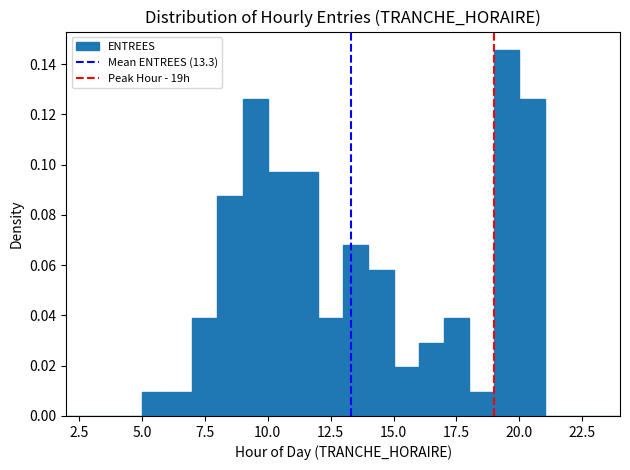

Read against the x-axis, roughly where is the centre of the tallest bar?

19.5